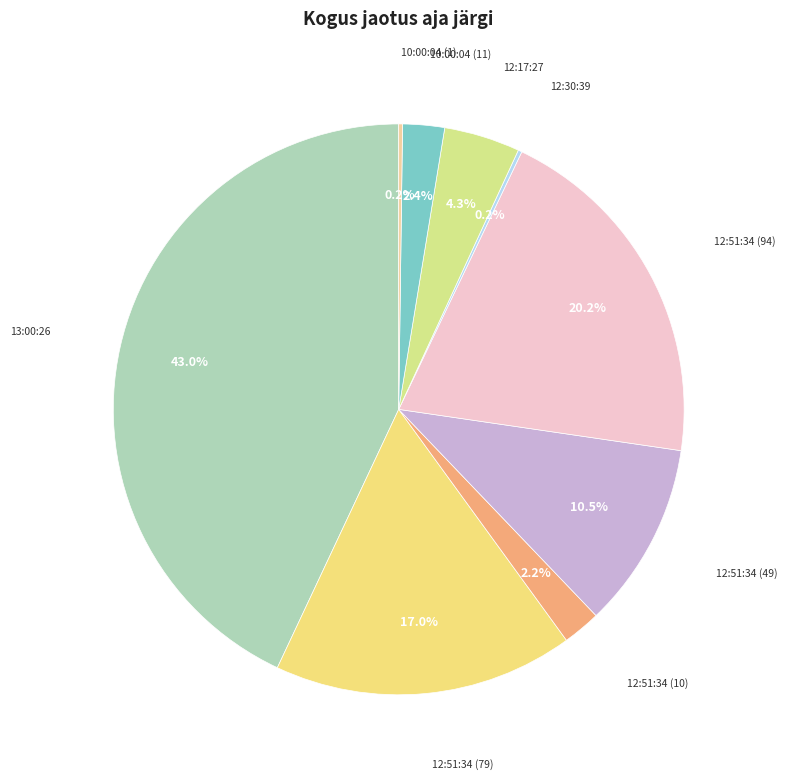

Does 13:00:26 account for over 50% of the chart?

No